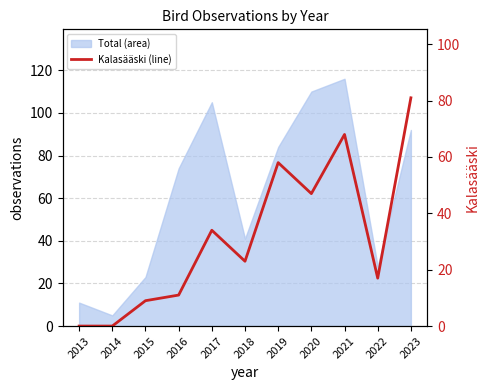

Reading right to left, list all the values displayed in this chart.

81	17	68	47	58	23	34	11	9	0	0